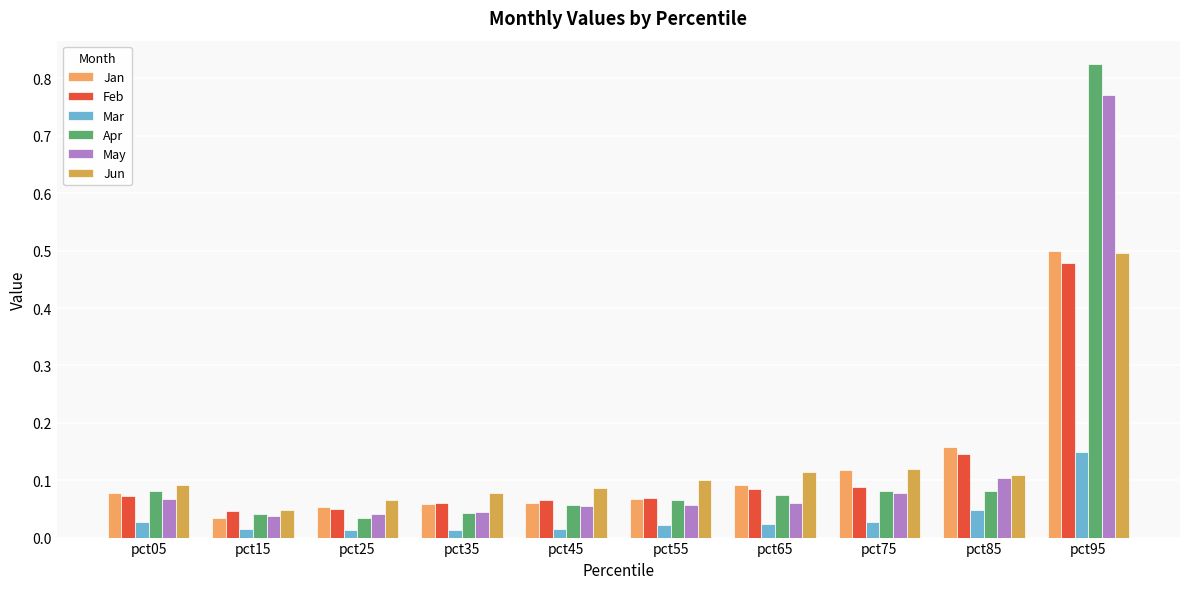

Rank the categories by May value from lowest to highest.

pct15, pct25, pct35, pct45, pct55, pct65, pct05, pct75, pct85, pct95